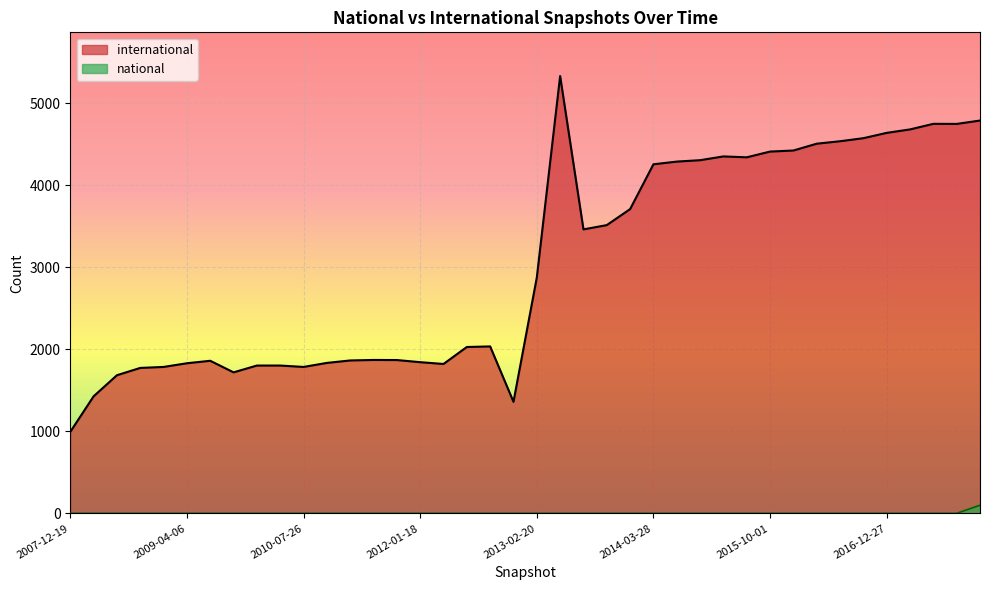

List the series in order of their peak value, highest first.

international, national